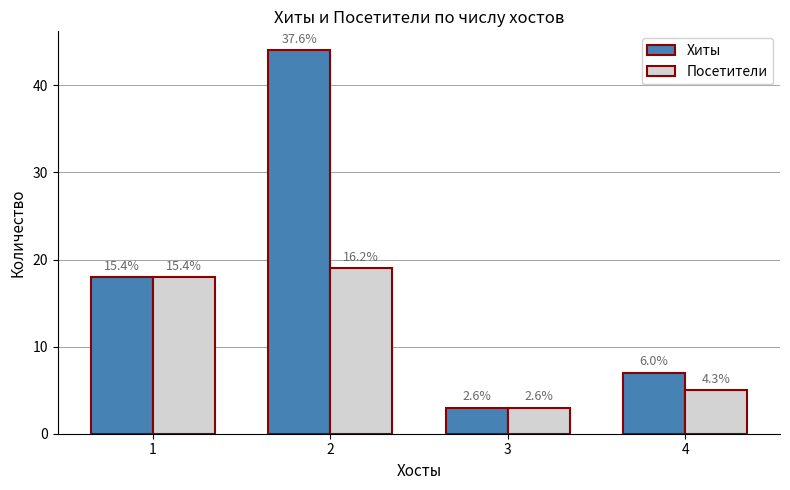

List the series in order of their peak value, lowest first.

Посетители, Хиты